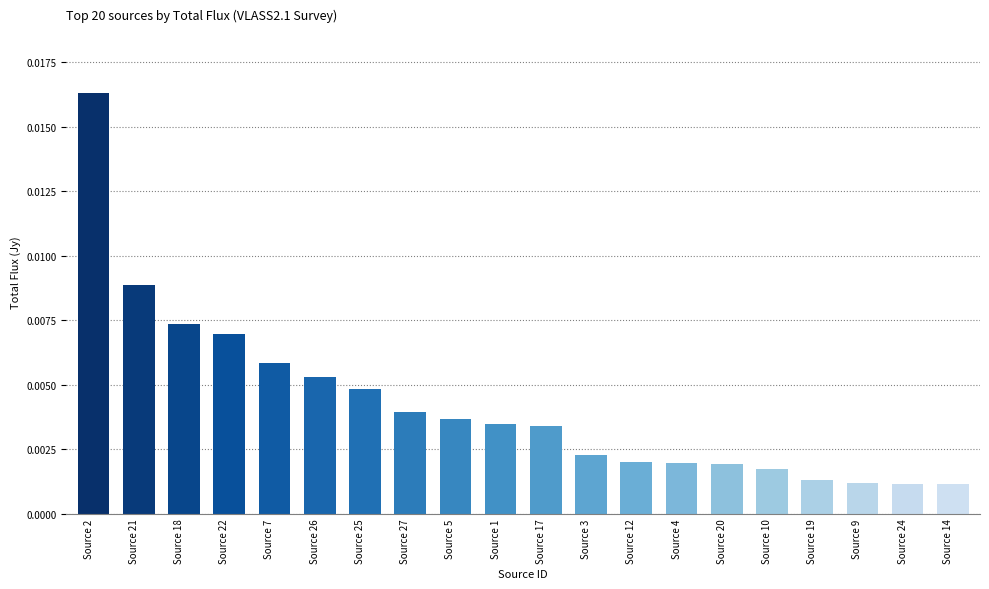

What is the label of the 13th bar from the left?

Source 12